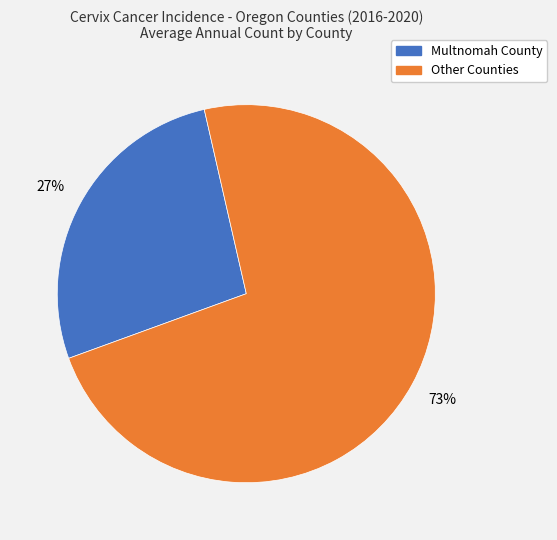

To the nearest percent, what is the average slice percentage?

50%